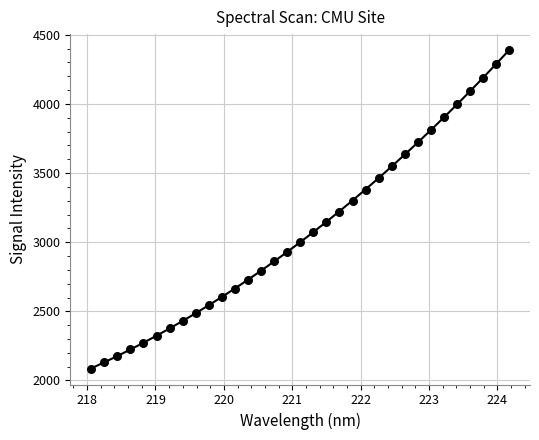

What is the range of Y values (max minus min)?

2300.1